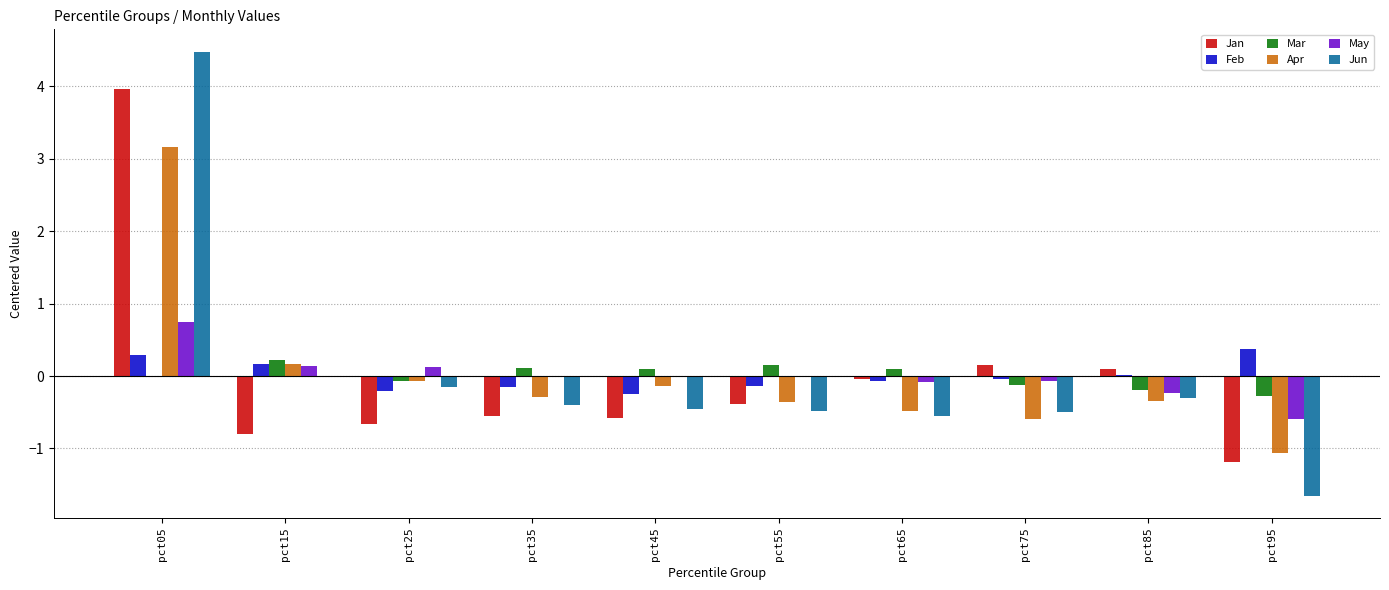

What is the maximum value shown in the chart?

4.5